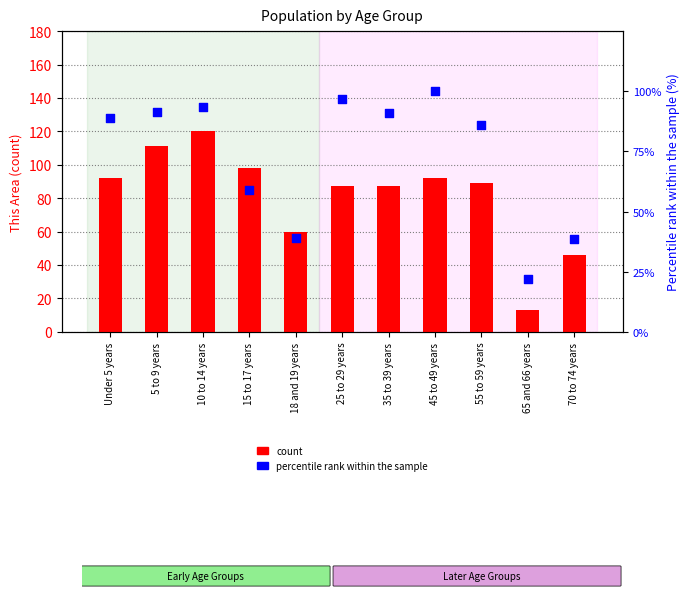

What are all the series names shown in the legend?

count, percentile rank within the sample